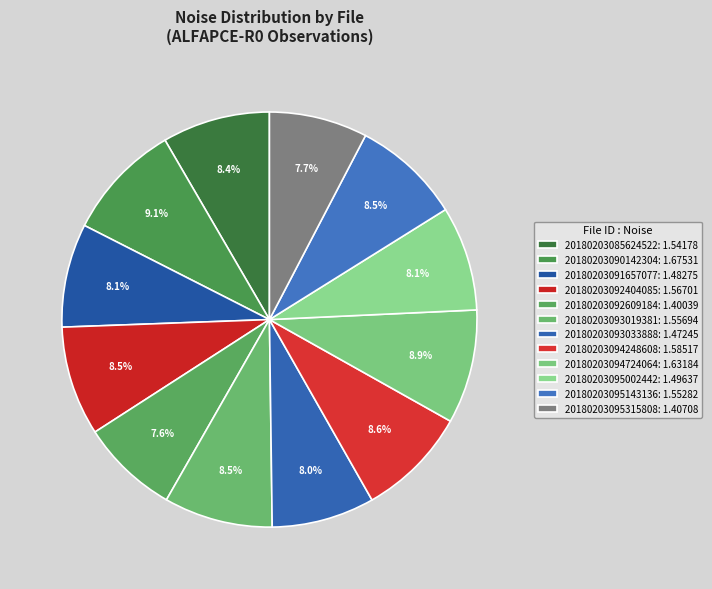

How many segments does this pie chart have?

12